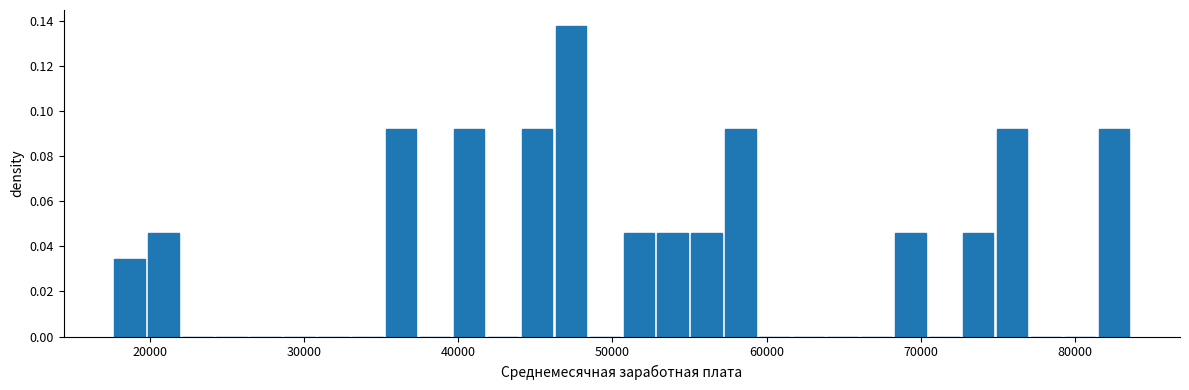

Read against the x-axis, roughly where is the centre of the tallest bar?

47000